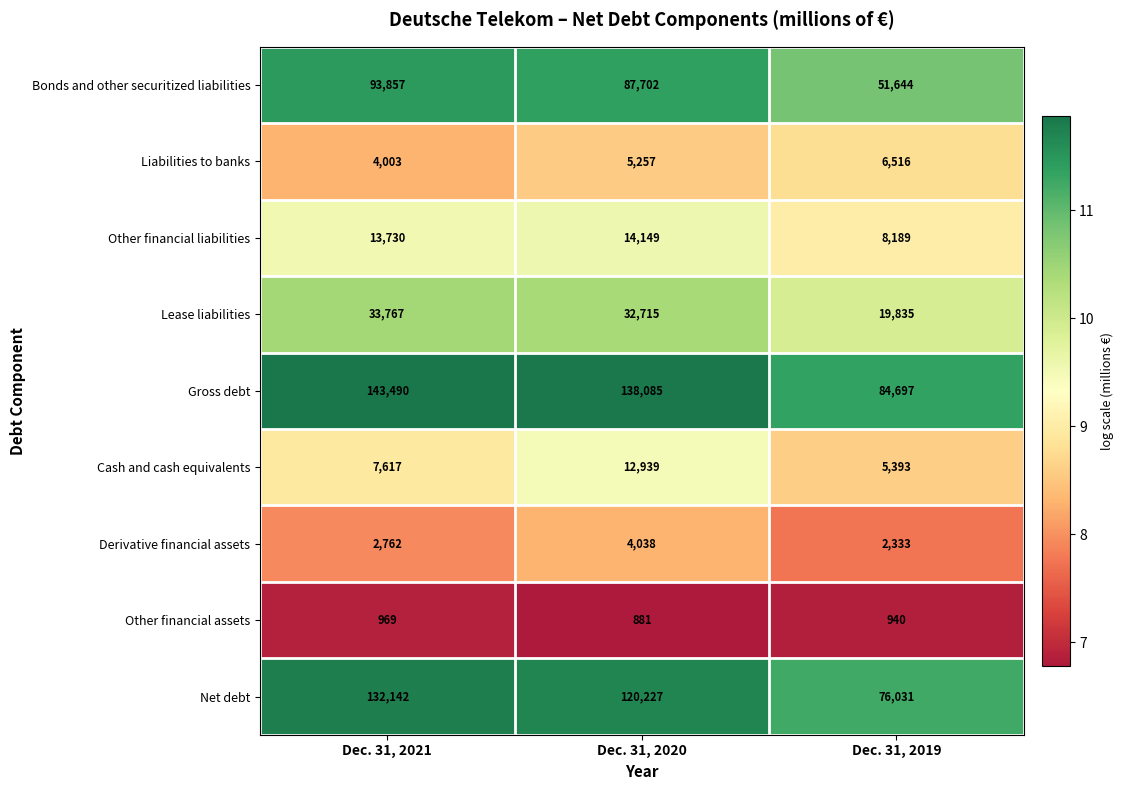

Reading right to left, transcribe all the data shown in this chart.

Bonds and other securitized liabilities: Dec. 31, 2019=51644	Dec. 31, 2020=87702	Dec. 31, 2021=93857
Liabilities to banks: Dec. 31, 2019=6516	Dec. 31, 2020=5257	Dec. 31, 2021=4003
Other financial liabilities: Dec. 31, 2019=8189	Dec. 31, 2020=14149	Dec. 31, 2021=13730
Lease liabilities: Dec. 31, 2019=19835	Dec. 31, 2020=32715	Dec. 31, 2021=33767
Gross debt: Dec. 31, 2019=84697	Dec. 31, 2020=138085	Dec. 31, 2021=143490
Cash and cash equivalents: Dec. 31, 2019=5393	Dec. 31, 2020=12939	Dec. 31, 2021=7617
Derivative financial assets: Dec. 31, 2019=2333	Dec. 31, 2020=4038	Dec. 31, 2021=2762
Other financial assets: Dec. 31, 2019=940	Dec. 31, 2020=881	Dec. 31, 2021=969
Net debt: Dec. 31, 2019=76031	Dec. 31, 2020=120227	Dec. 31, 2021=132142